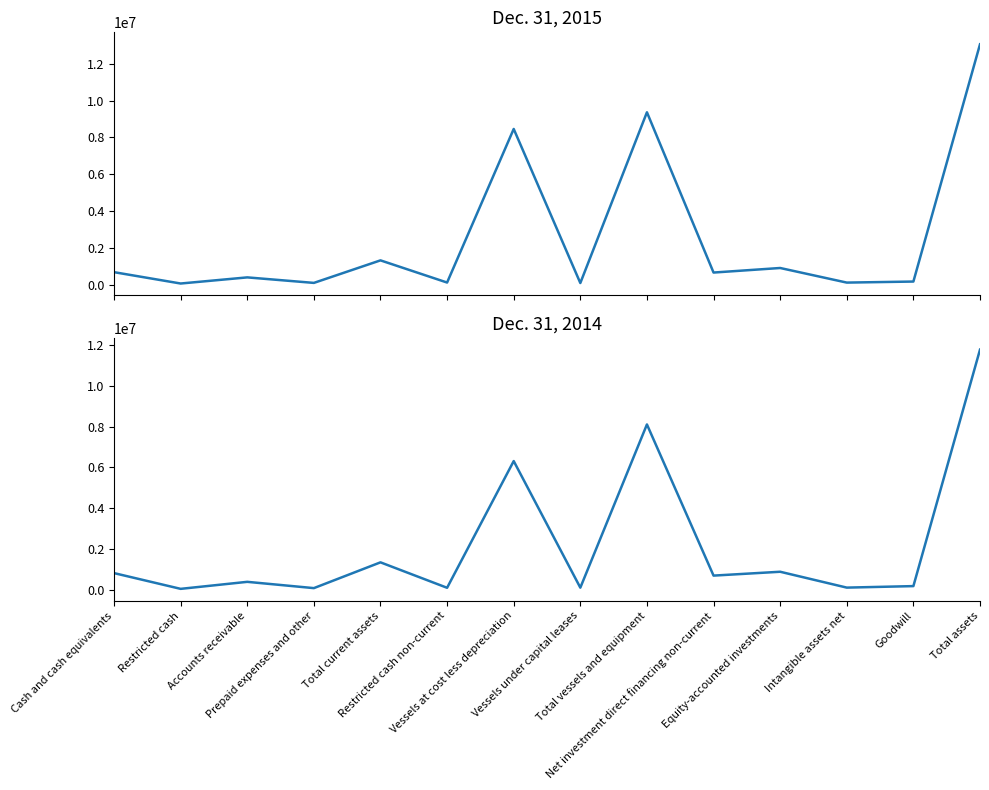

Which label corresponds to the smallest value in the chart?

Restricted cash